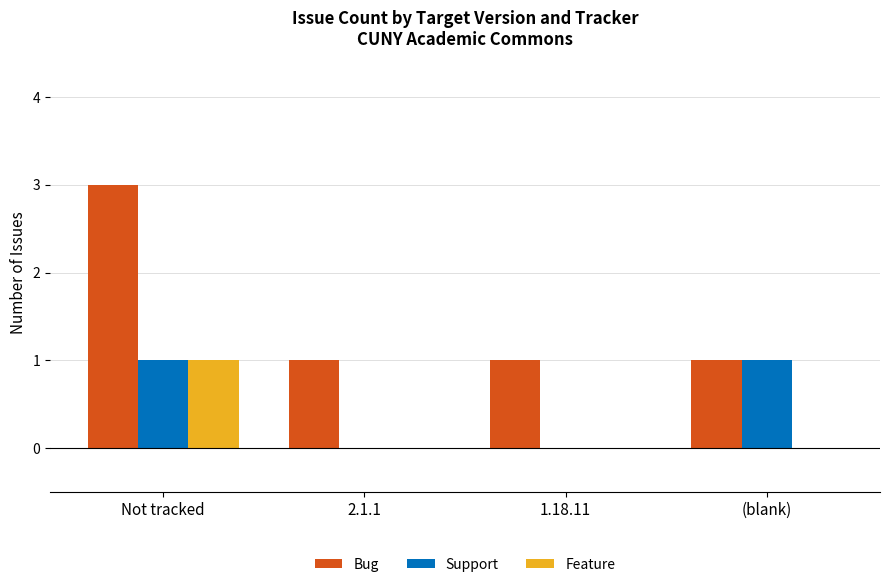

Which series has the largest total across all categories?

Bug